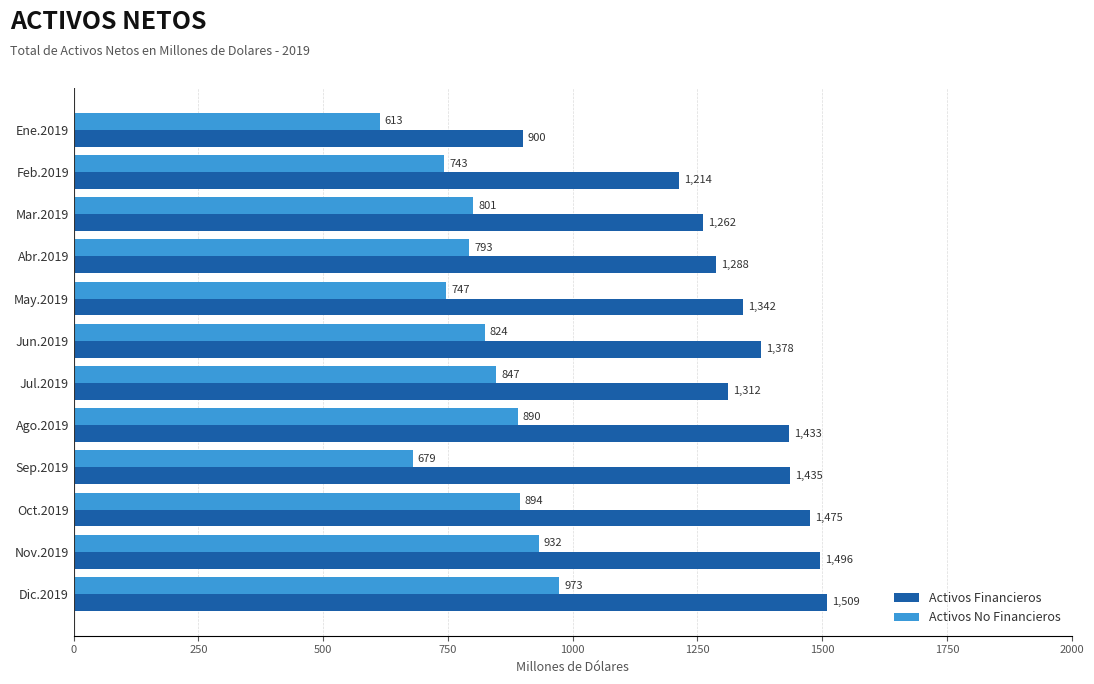

Rank the series by their average value, from highest to lowest.

Activos Financieros, Activos No Financieros